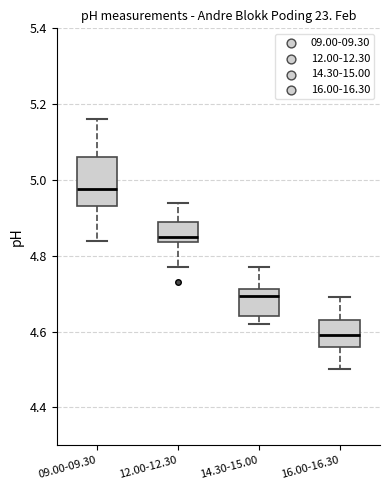

Where does the upper whisker of the box for 14.30-15.00 end on the y-axis? The values are not printed on the chart, so give them approximately, as read against the axis.

4.78